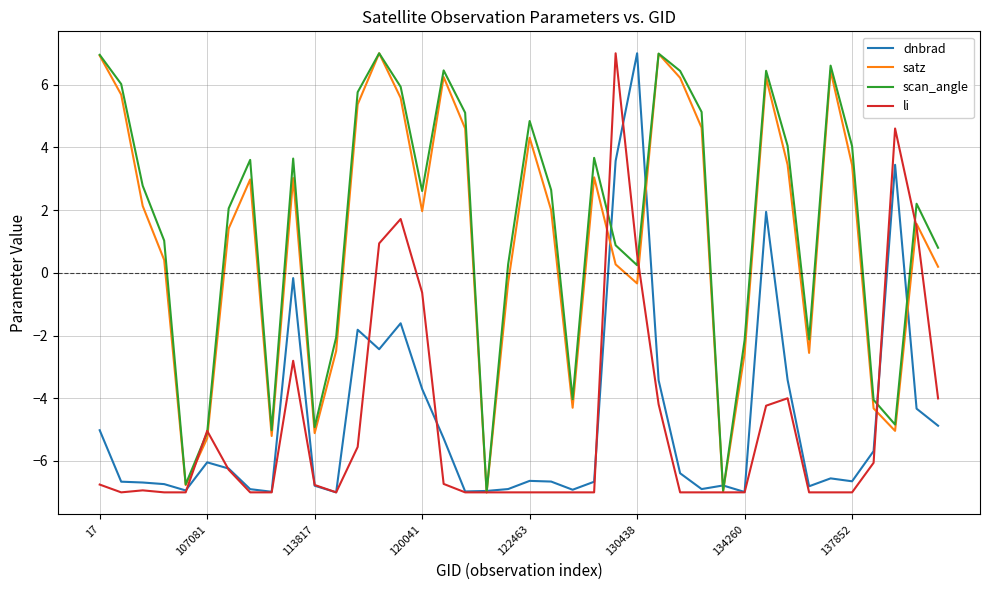

What is the minimum value shown in the chart?

-7.0